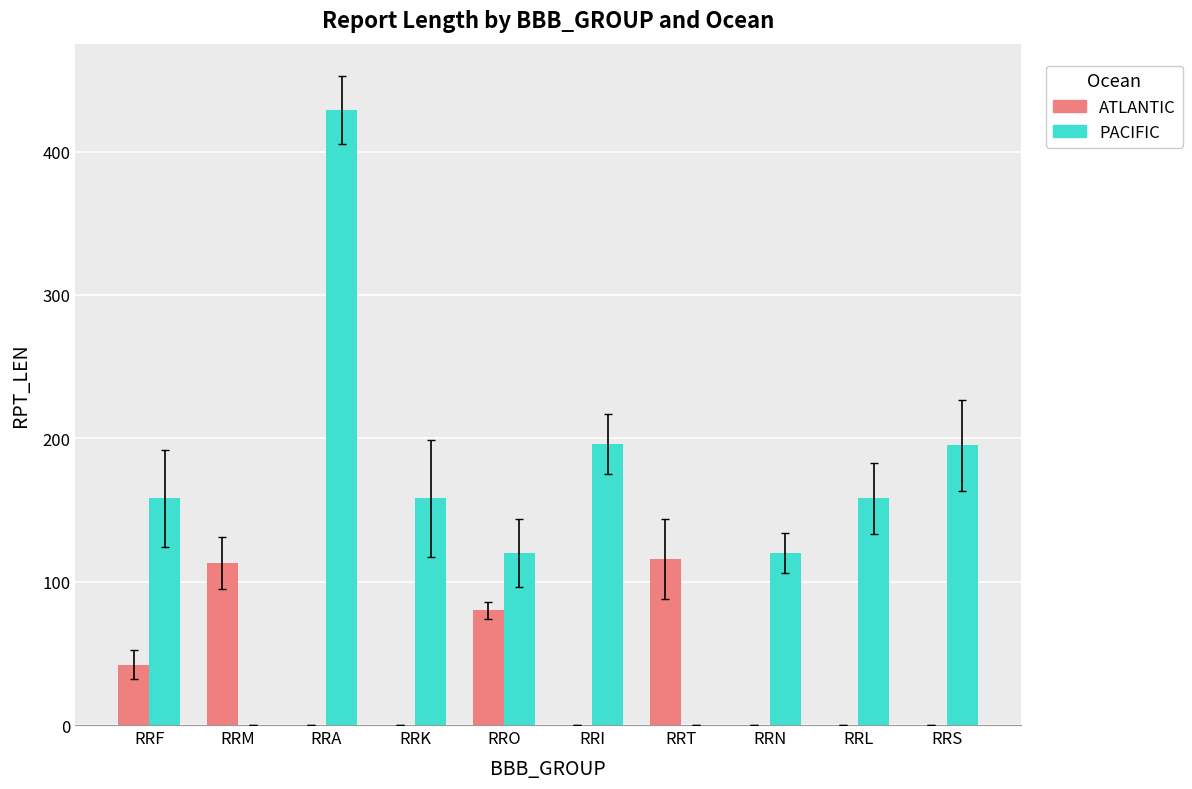

At which category does the chart reach its peak across all series?

RRA